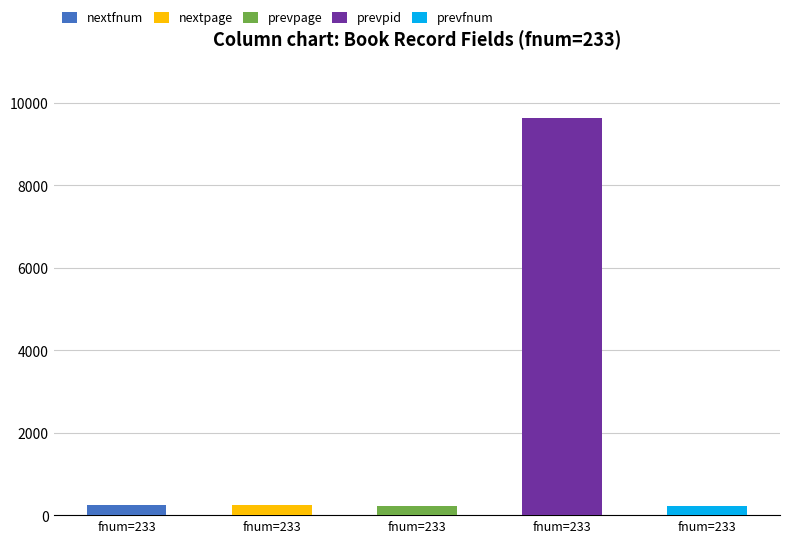

What position from the left is 233?

1